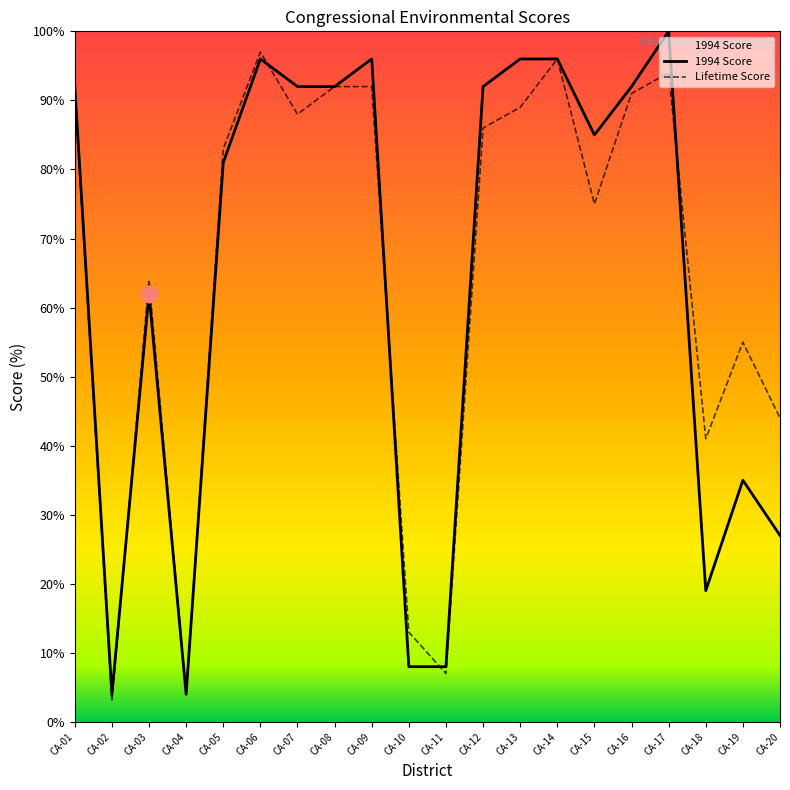

The value of Lifetime Score at CA-13 is 142. True or false?

False